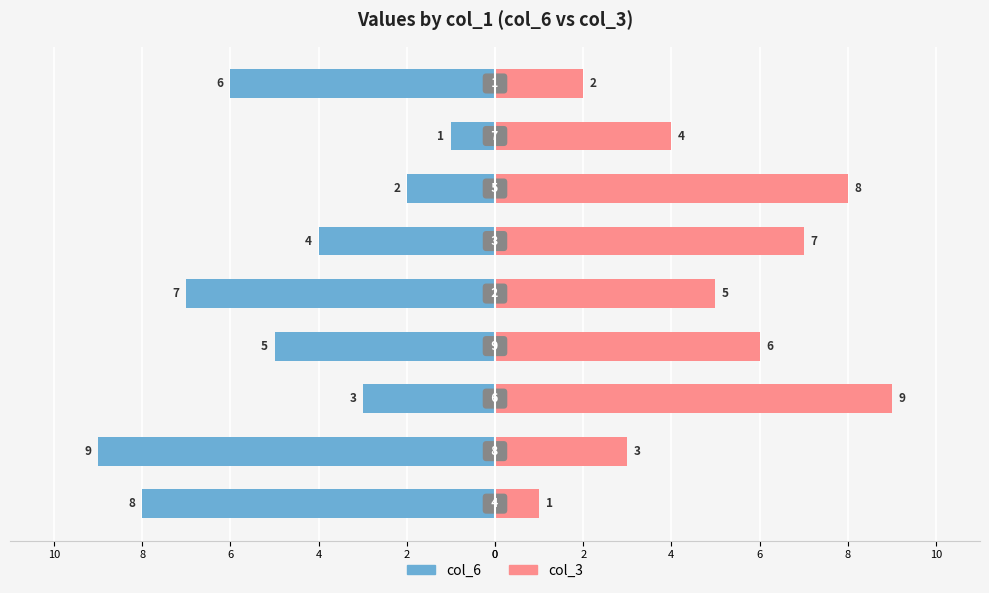

How many data points in col_6 are above -5?

4